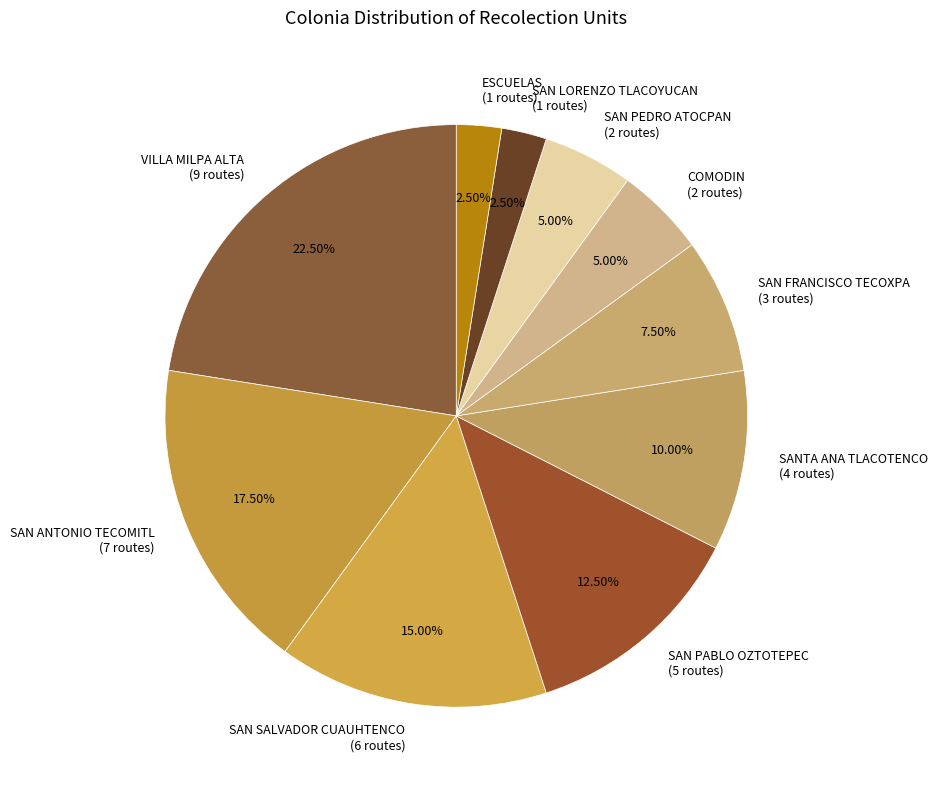

Which has a higher value, SAN ANTONIO TECOMITL or SANTA ANA TLACOTENCO?

SAN ANTONIO TECOMITL